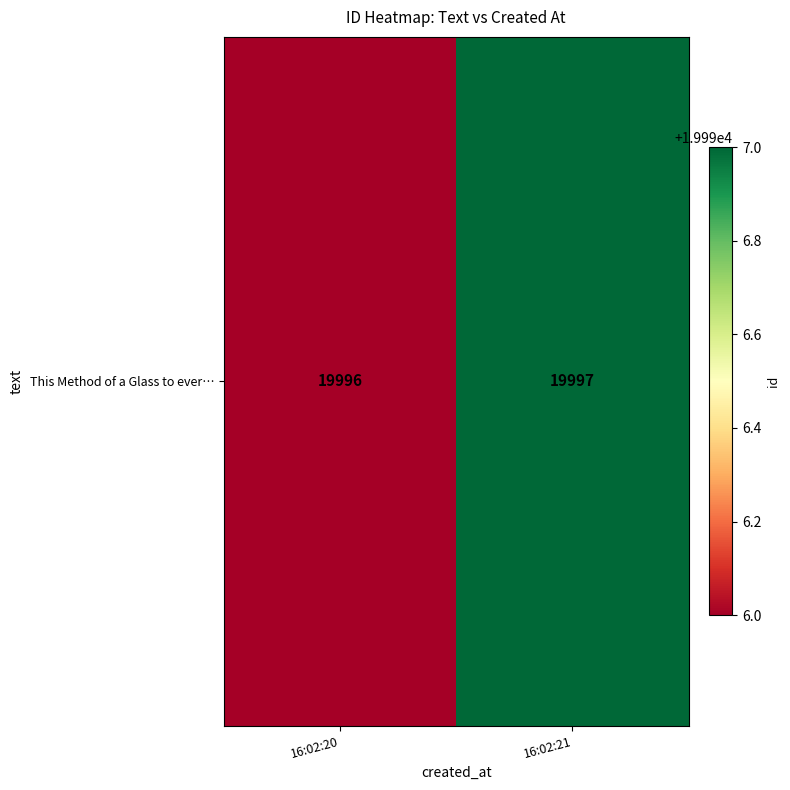

Approximately how many times larger is the value at 16:02:20 compared to 16:02:21?

1.0